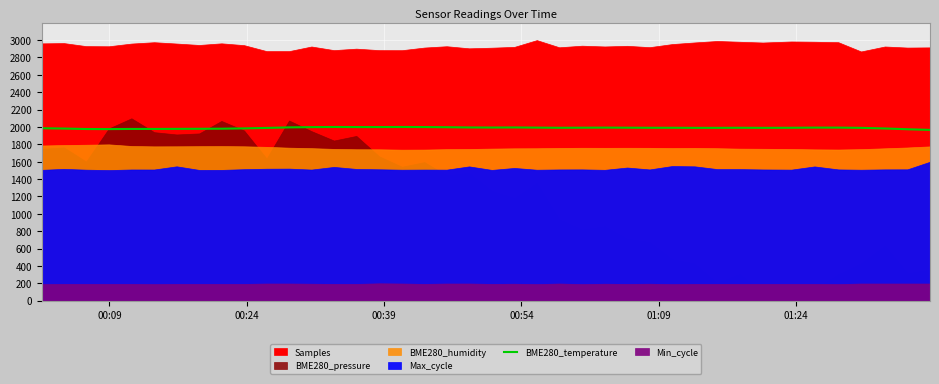

What is the maximum value for BME280_temperature?

2000.0